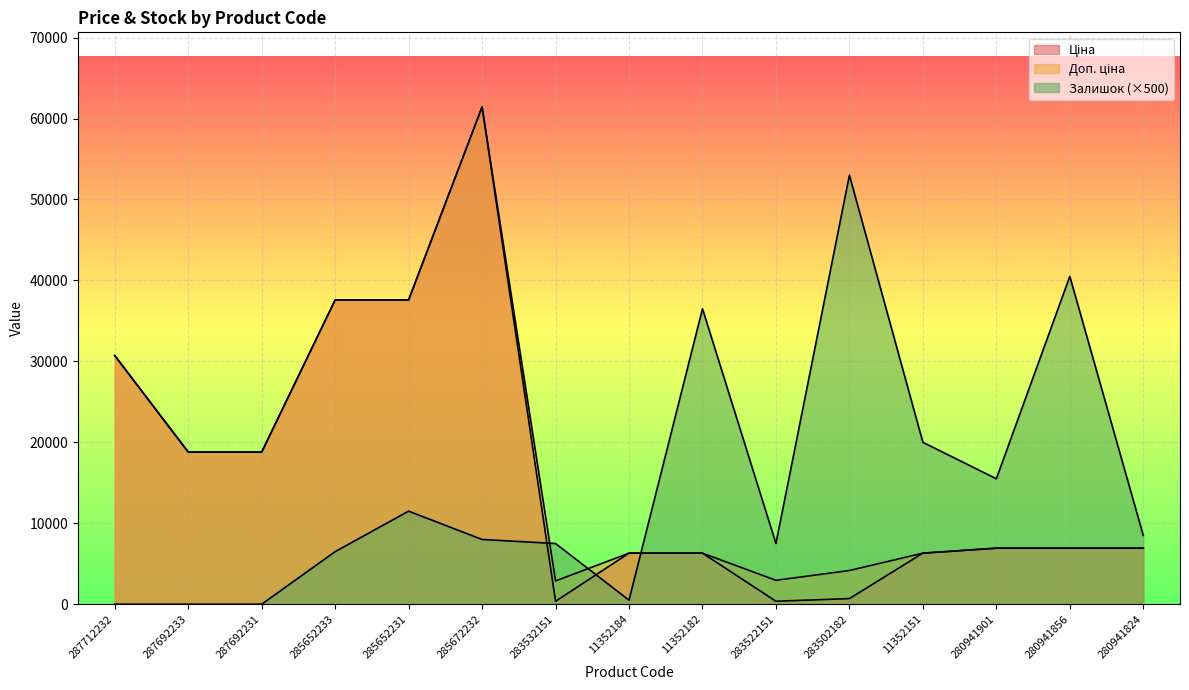

The value of Доп. ціна at 283522151 is 3992.4. True or false?

False